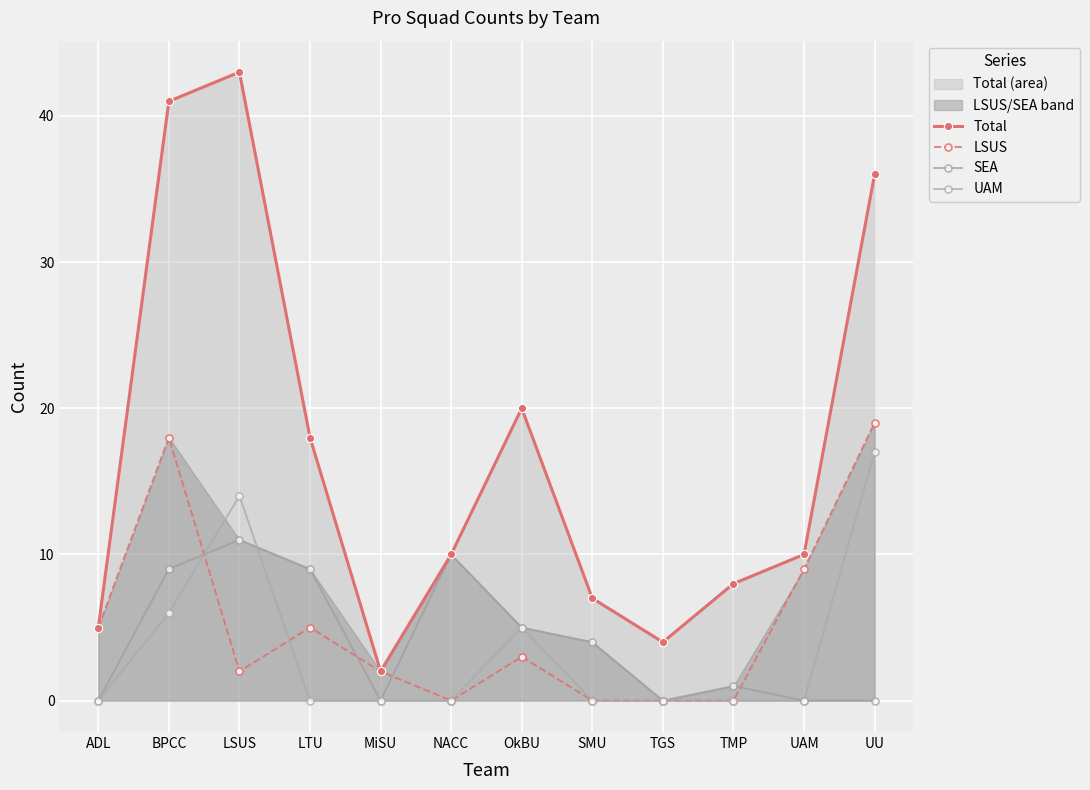

At which category is the sum across all series the highest?

BPCC